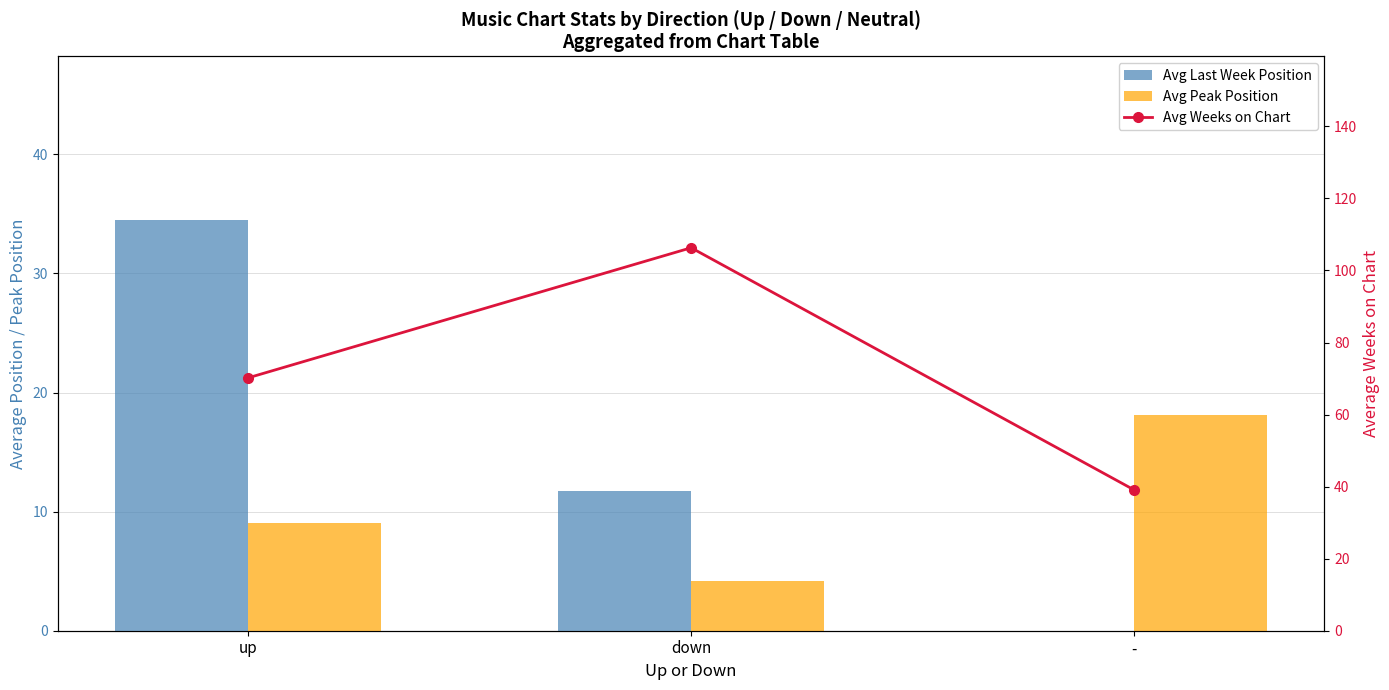

What is the total value across all series at up?

113.7